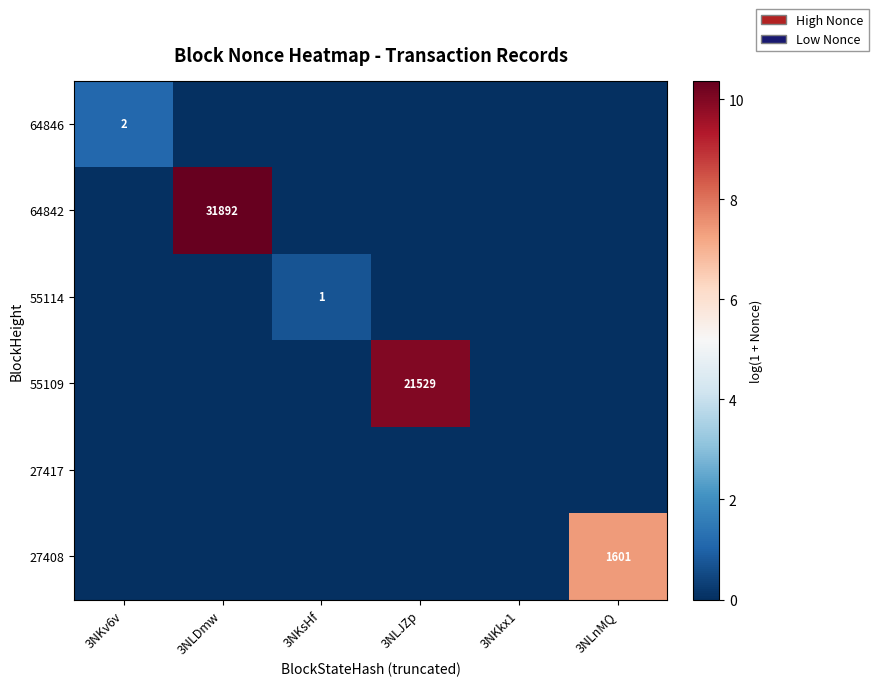

The value of 64846 at 3NKkx1 is 0.0. True or false?

True